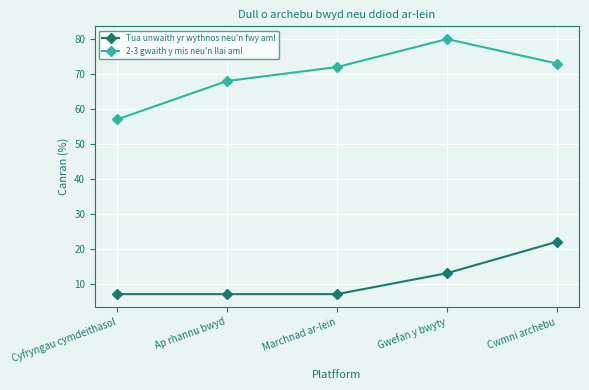

At which category is the sum across all series the highest?

Cwmni archebu